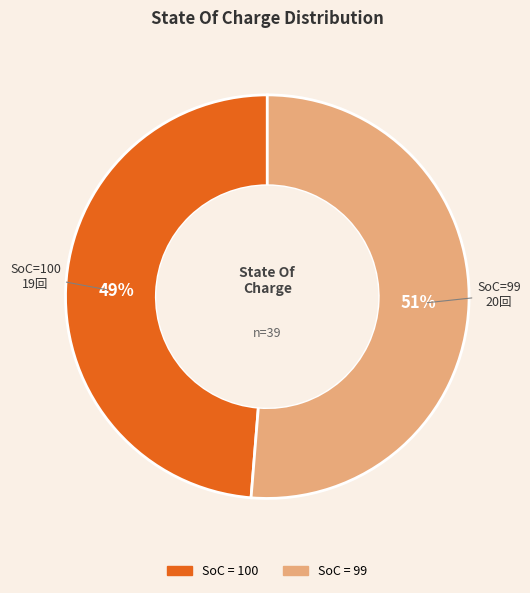

Is there any slice that represents more than half of the pie?

Yes